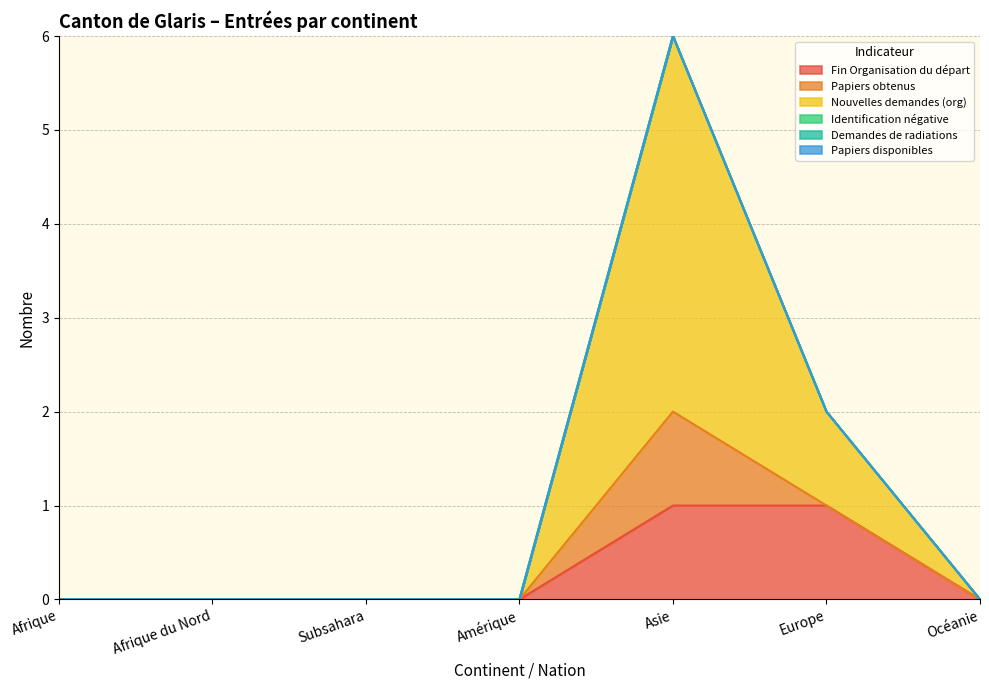

Reading left to right, extract all data points from this chart.

Fin Organisation du départ: Afrique=0	Afrique du Nord=0	Subsahara=0	Amérique=0	Asie=1	Europe=1	Océanie=0
Papiers obtenus: Afrique=0	Afrique du Nord=0	Subsahara=0	Amérique=0	Asie=1	Europe=0	Océanie=0
Nouvelles demandes (org): Afrique=0	Afrique du Nord=0	Subsahara=0	Amérique=0	Asie=4	Europe=1	Océanie=0
Identification négative: Afrique=0	Afrique du Nord=0	Subsahara=0	Amérique=0	Asie=0	Europe=0	Océanie=0
Demandes de radiations: Afrique=0	Afrique du Nord=0	Subsahara=0	Amérique=0	Asie=0	Europe=0	Océanie=0
Papiers disponibles: Afrique=0	Afrique du Nord=0	Subsahara=0	Amérique=0	Asie=0	Europe=0	Océanie=0